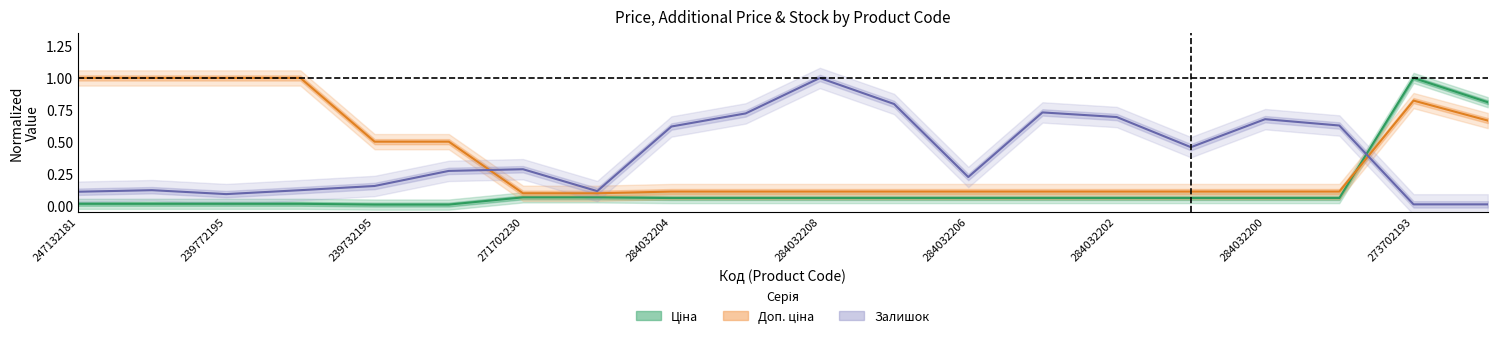

Read the Доп. ціна (normalized) value at 13.

0.1